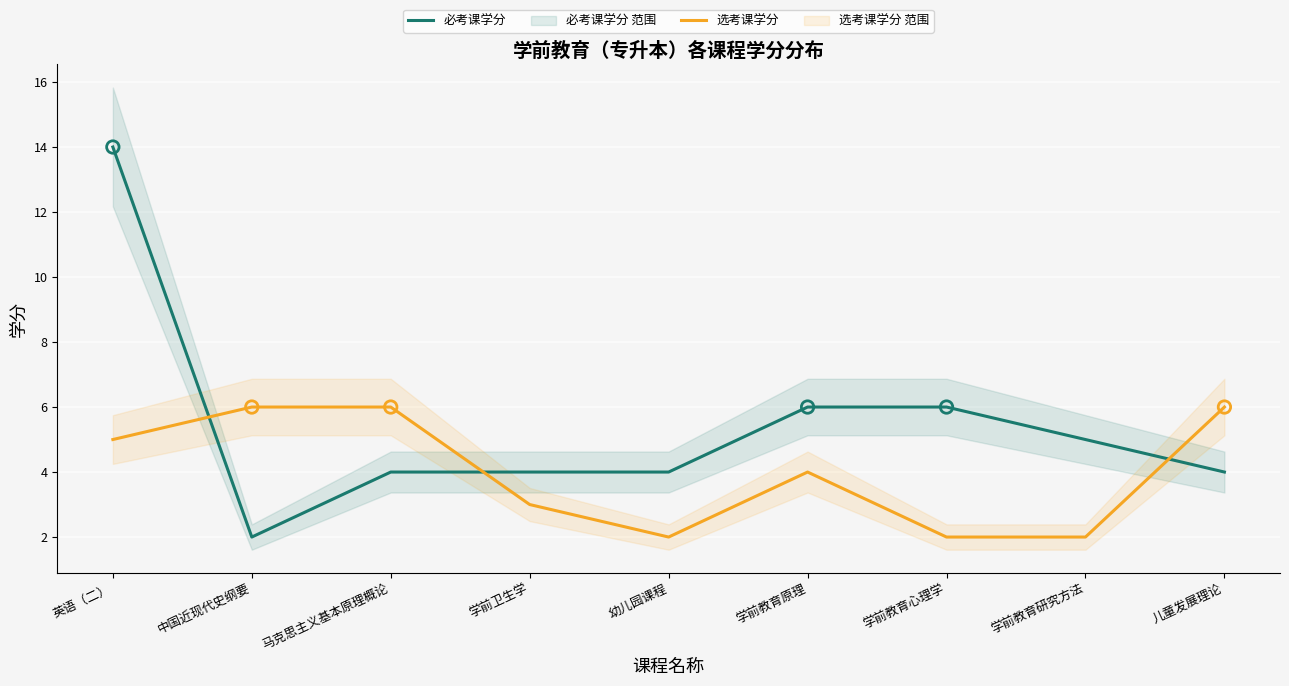

Which series has the largest Y range (max minus min)?

必考课学分